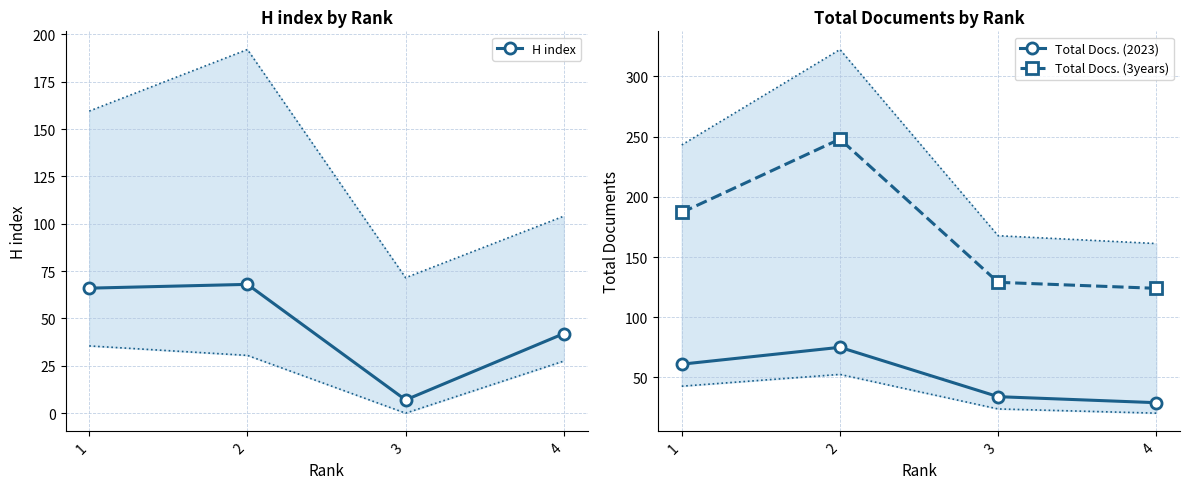

The value of Total Docs. (3years) at 2 is 338. True or false?

False